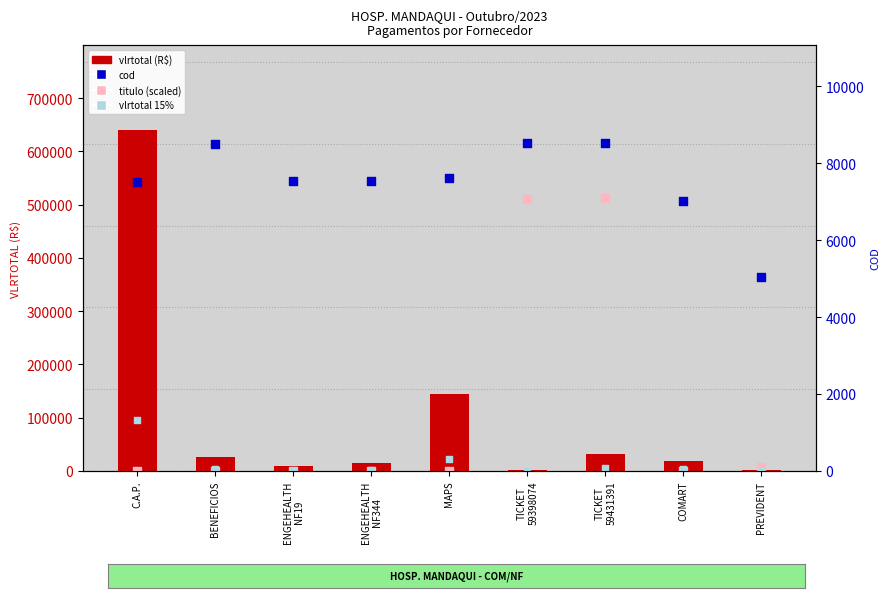

Which series contains the highest Y value?

vlrtotal (R$)